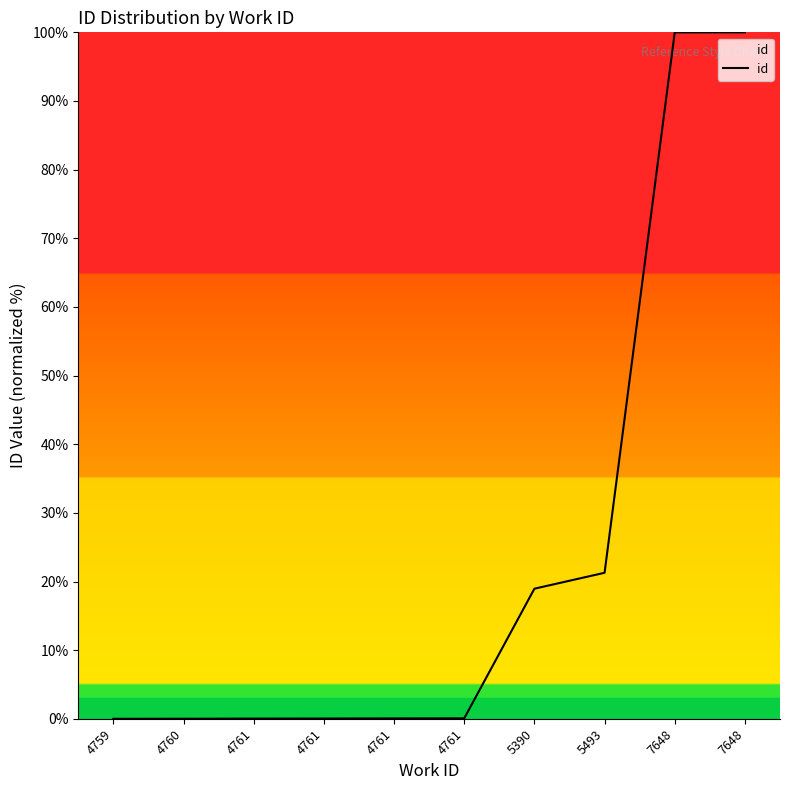

The value at 7648 is 58.5. True or false?

False